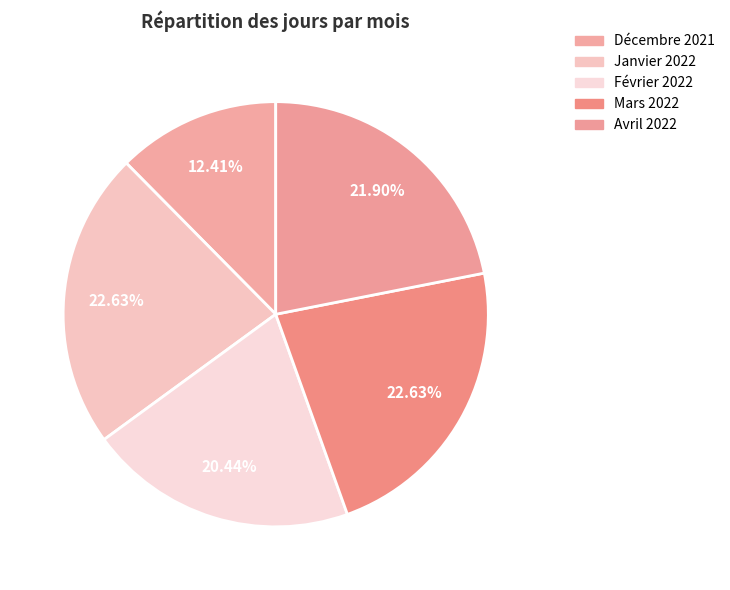

What is the change in value from Janvier 2022 to Avril 2022?

-1